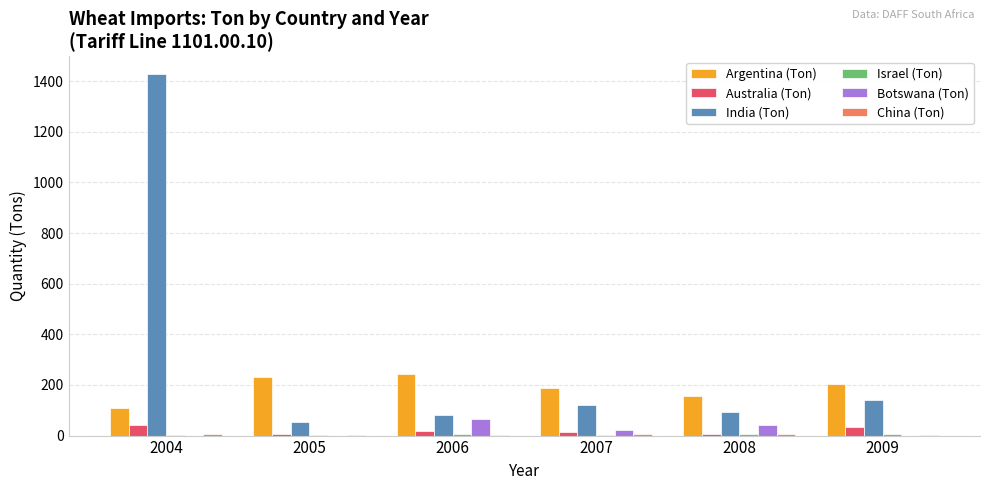

What is the maximum value for Argentina (Ton)?

245